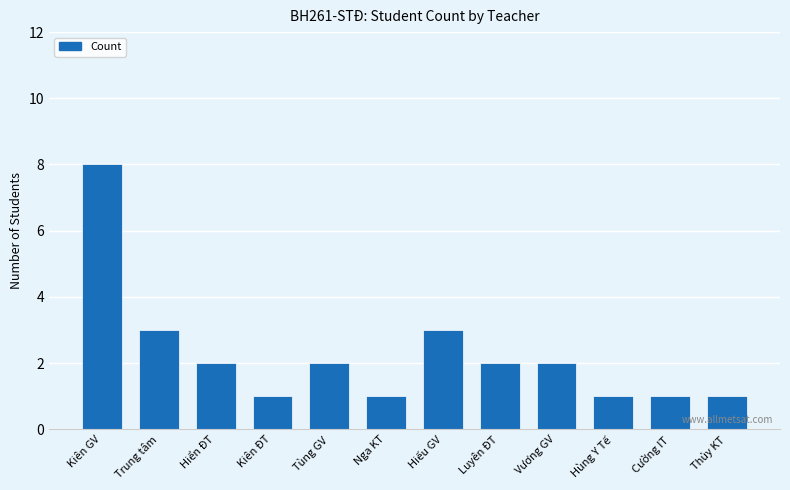

Which label corresponds to the largest value in the chart?

Kiên GV